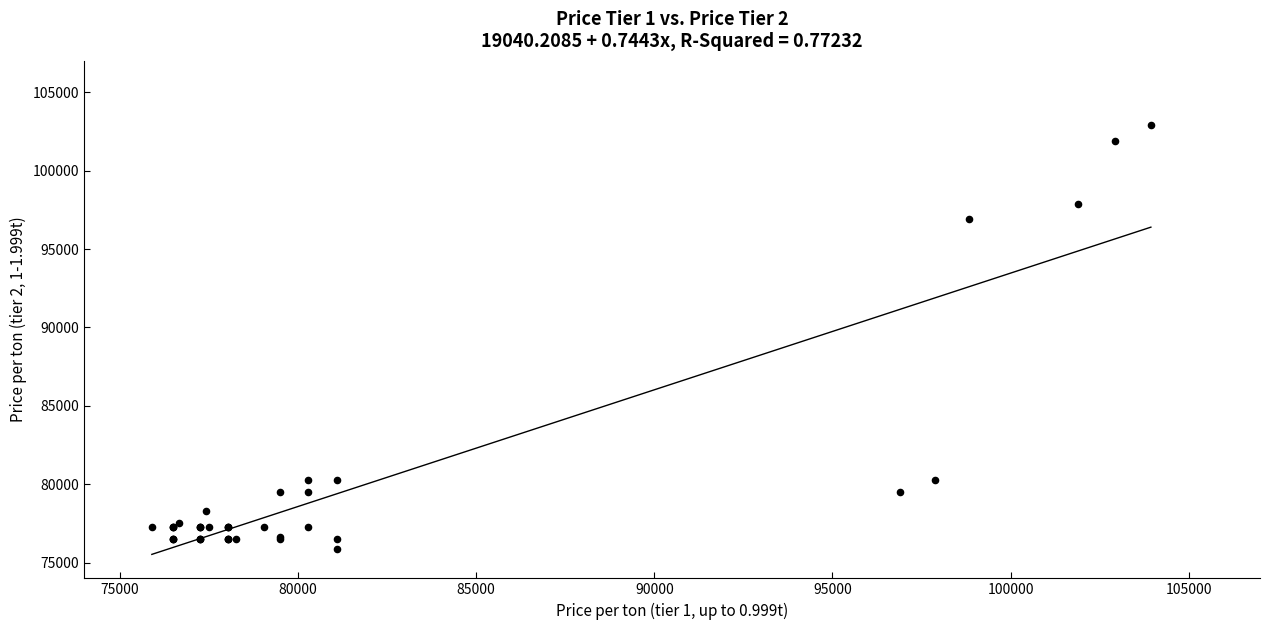

What Y value in the scatter plot is closest to 89409?

96900